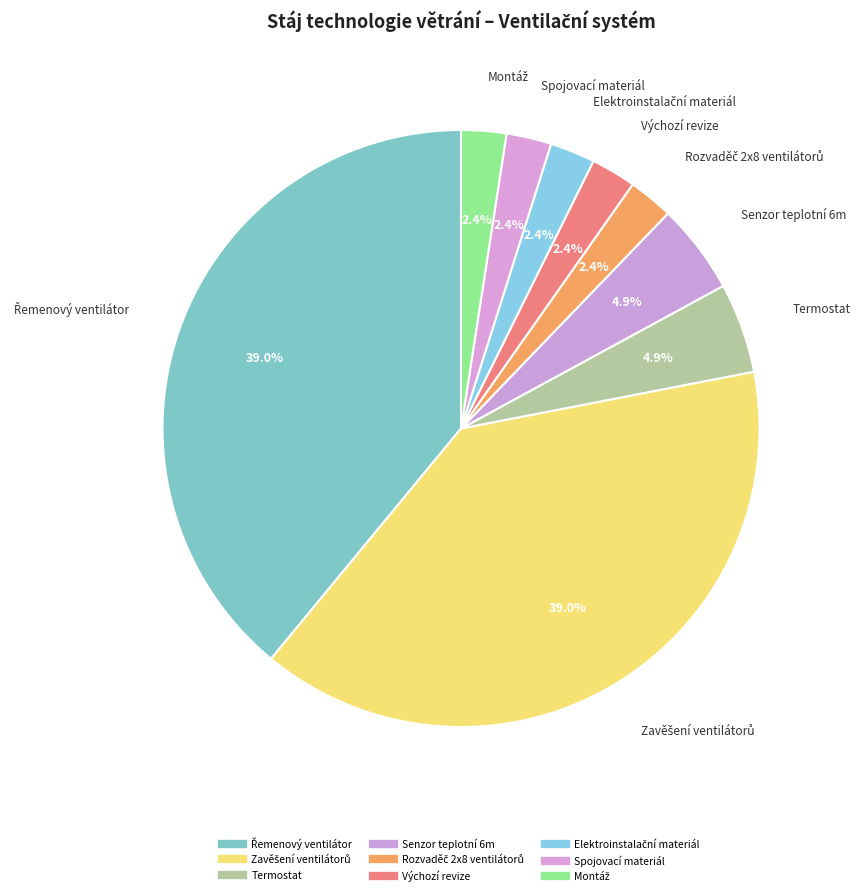

Does Montáž account for over 50% of the chart?

No